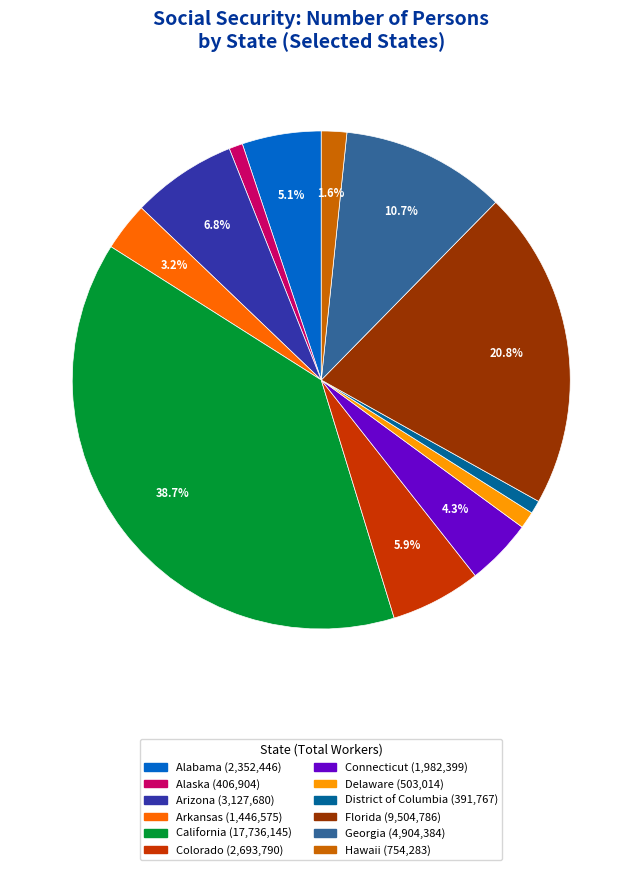

To the nearest percent, what is the difference between the largest and smallest slice percentages?

38%